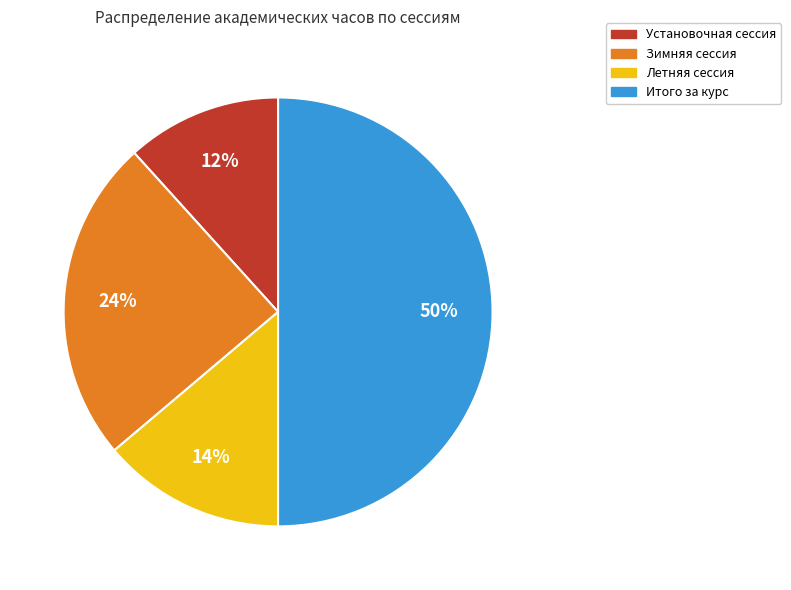

Which slice is the largest?

Итого за курс